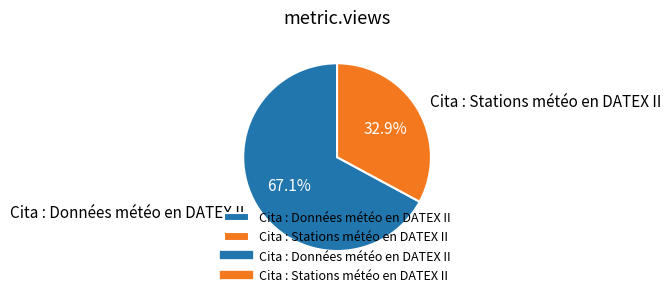

Approximately how many times larger is the value at Cita : Données météo en DATEX II compared to Cita : Stations météo en DATEX II?

2.0